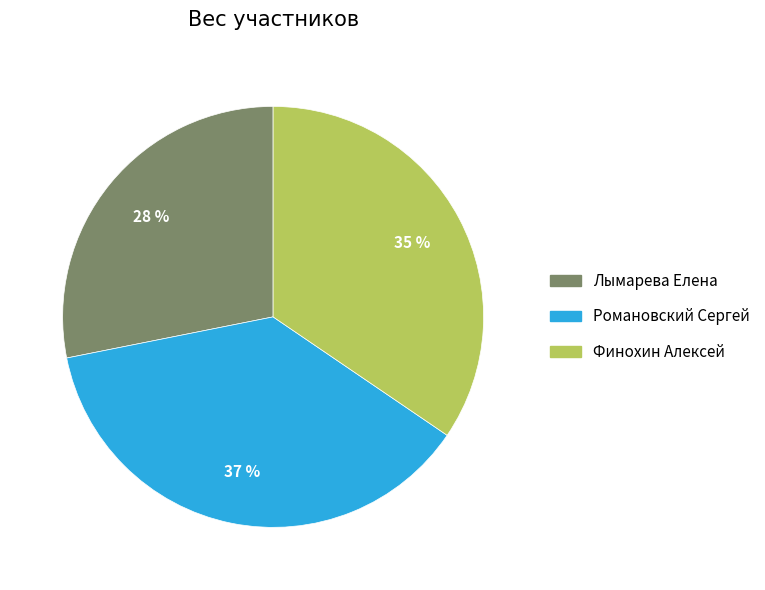

Which slice is the smallest?

Лымарева Елена